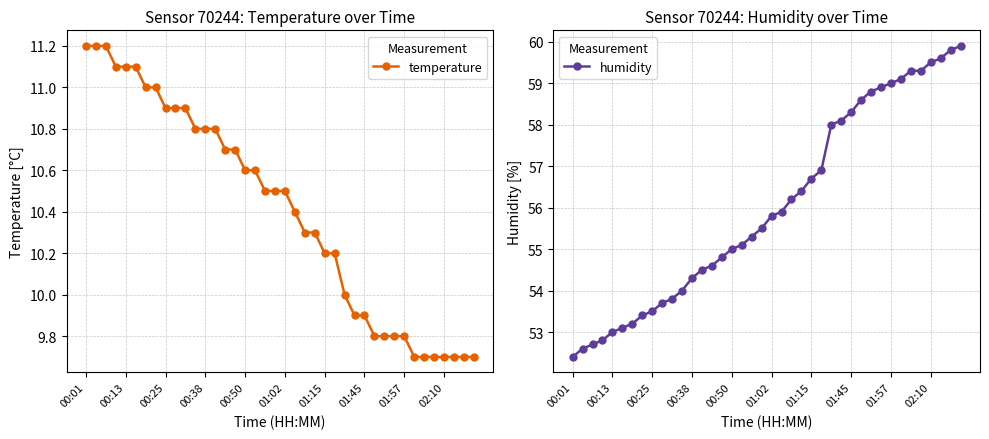

Where is humidity nearest to the value 56?

21